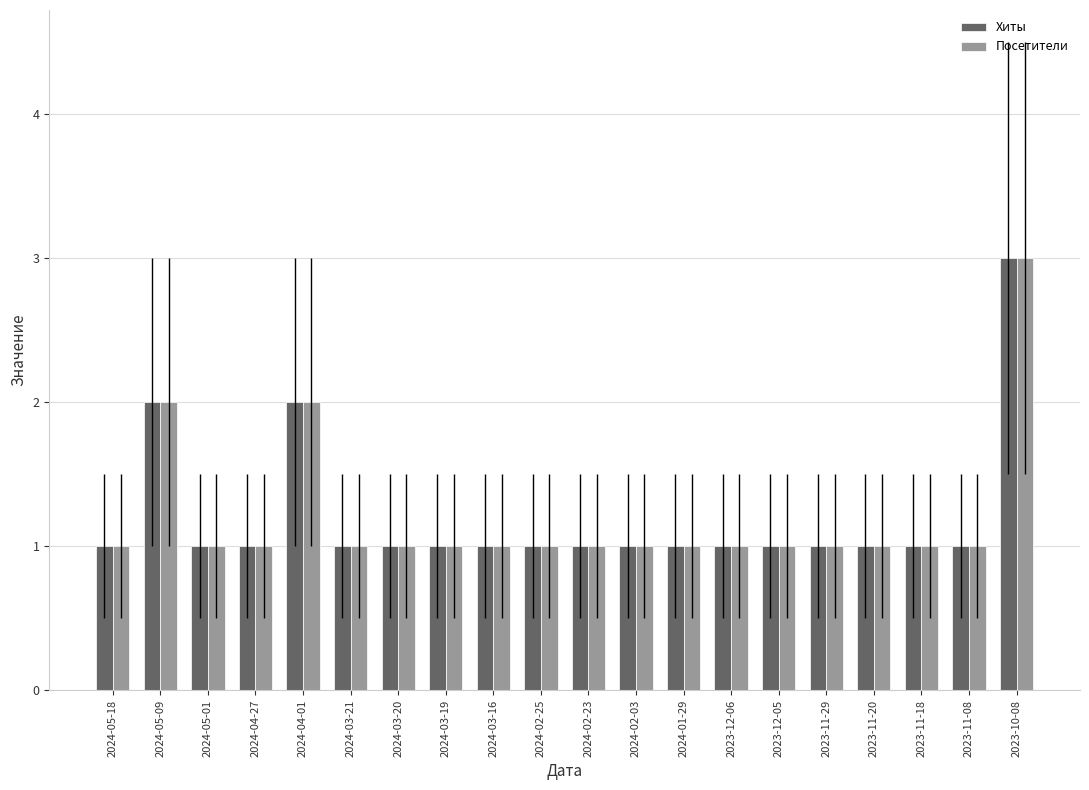

What is the average value of the Посетители series?

1